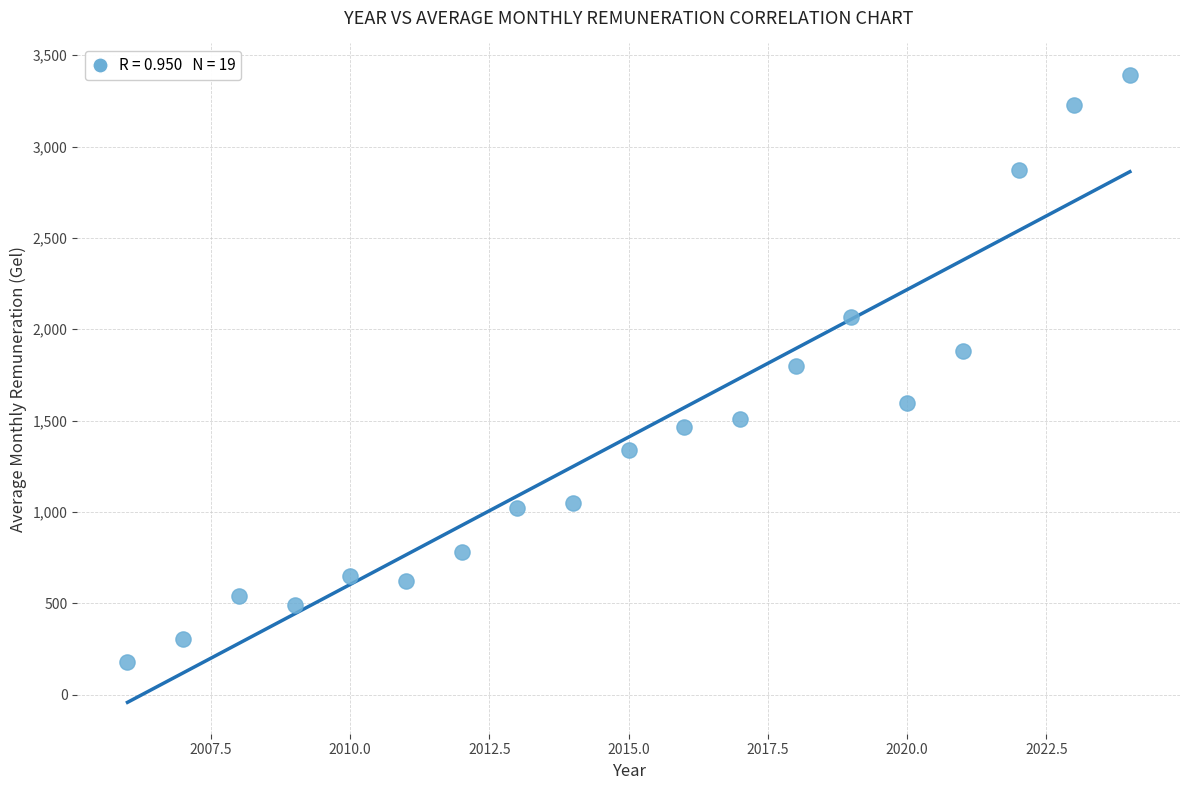

What is the range of Y values (max minus min)?

3211.4